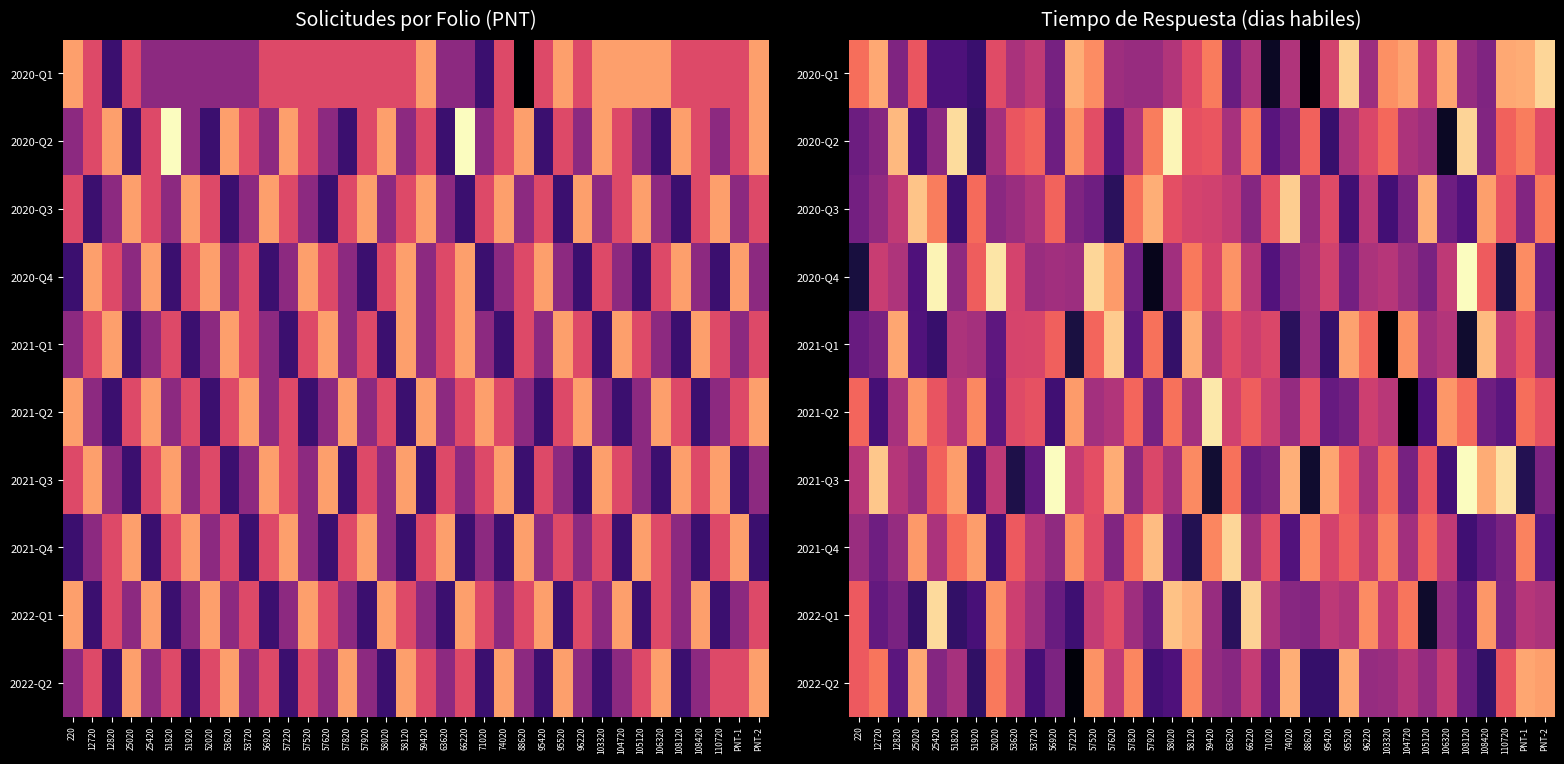

Where is 2022-Q2 nearest to the value 4?

108120